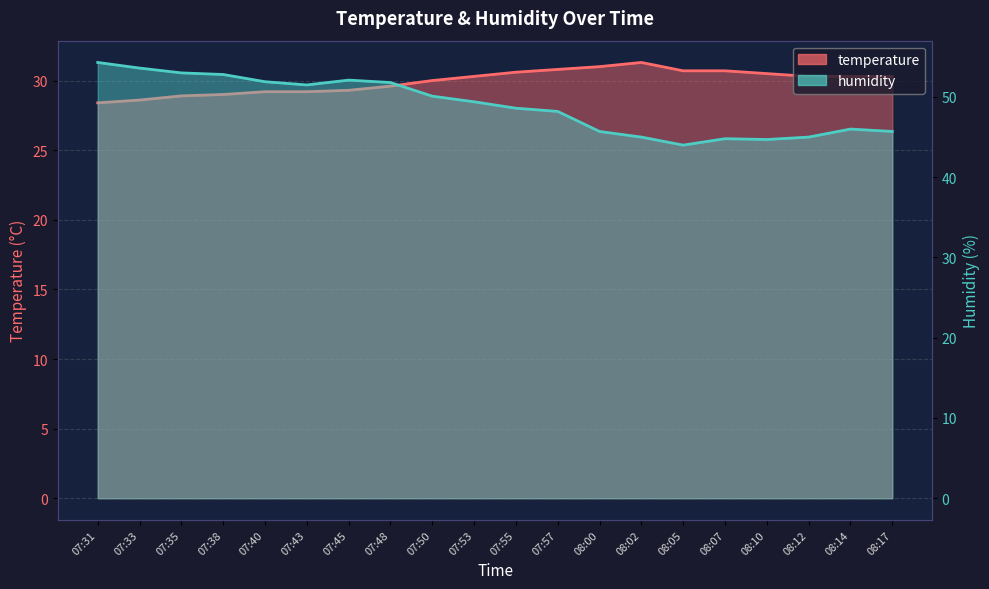

What is the smallest value displayed?

28.4